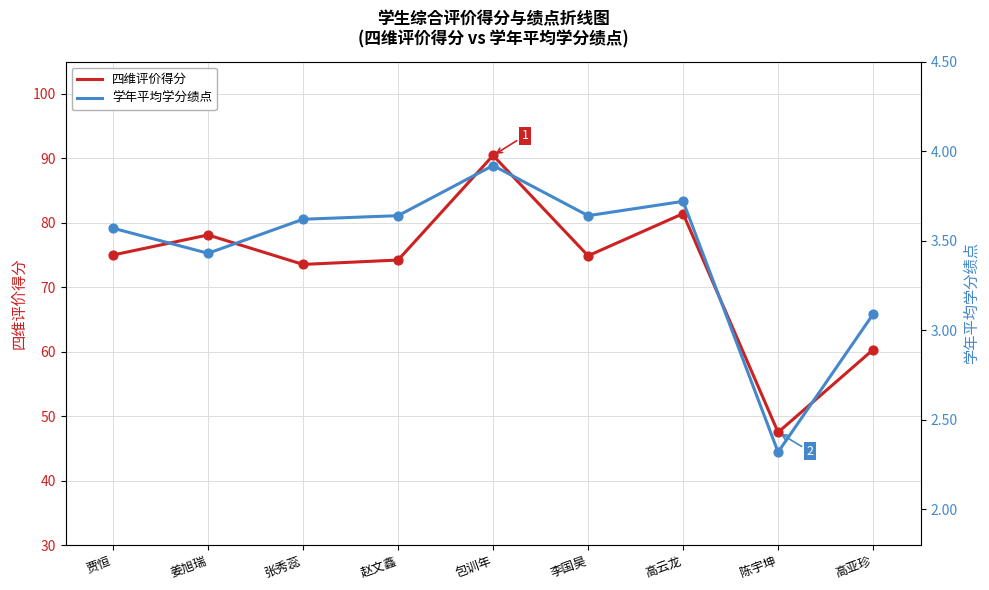

What is the total value across all series at 陈宇坤?

49.8